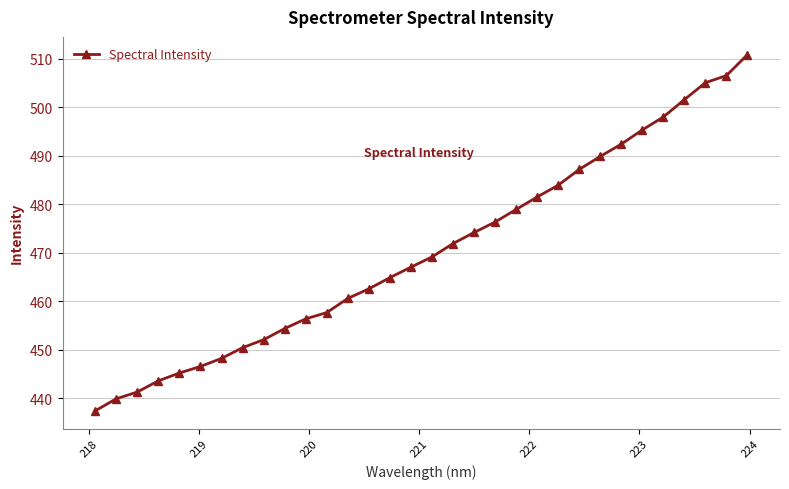

Reading left to right, transcribe all the data shown in this chart.

437.4	439.9	441.3	443.6	445.2	446.5	448.2	450.4	452.1	454.4	456.4	457.7	460.6	462.6	464.9	467.0	469.1	471.9	474.2	476.3	478.9	481.5	483.9	487.2	489.9	492.4	495.3	498.0	501.6	505.1	506.5	510.8